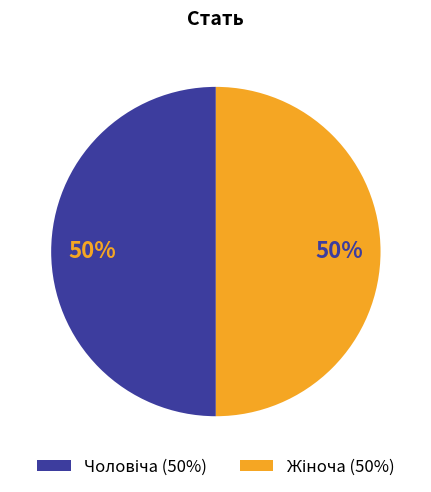

To the nearest percent, what is the average slice percentage?

50%